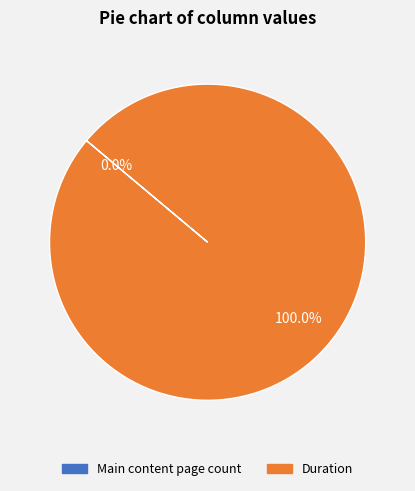

How many slices are in this pie chart?

2